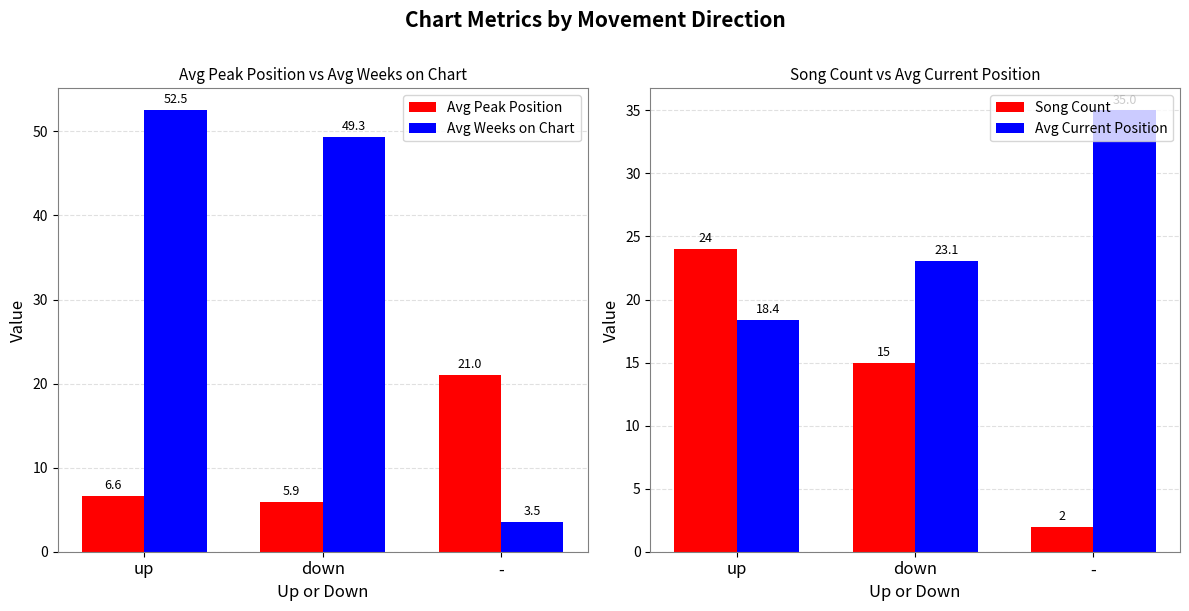

Between down and up, which is larger?

up